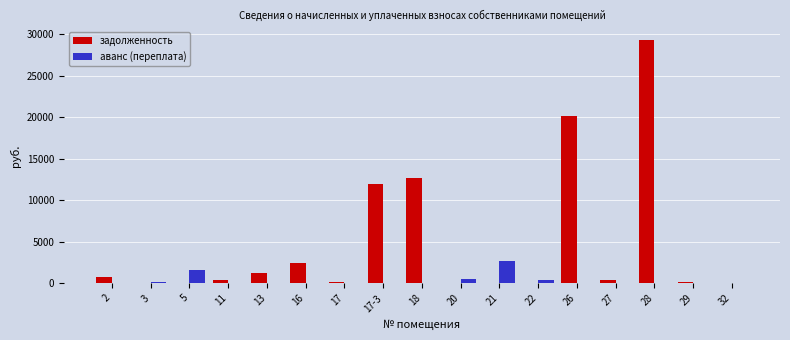

True or false: аванс (переплата) has a value of -1738.0 at 13.

False